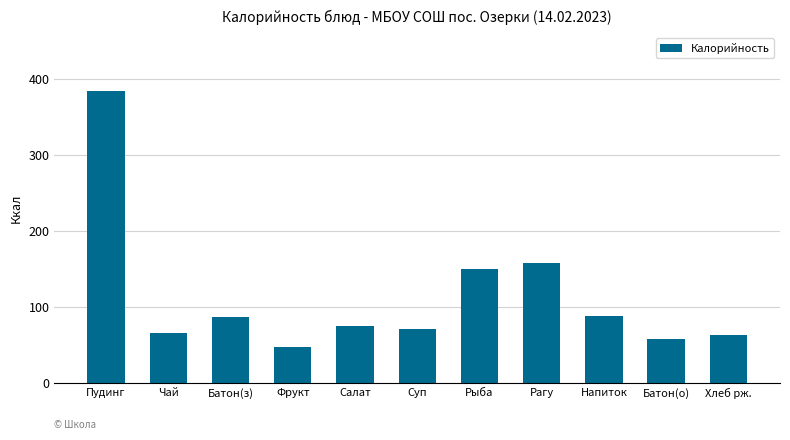

Is it true that the value at Батон(з) is 56.4?

False